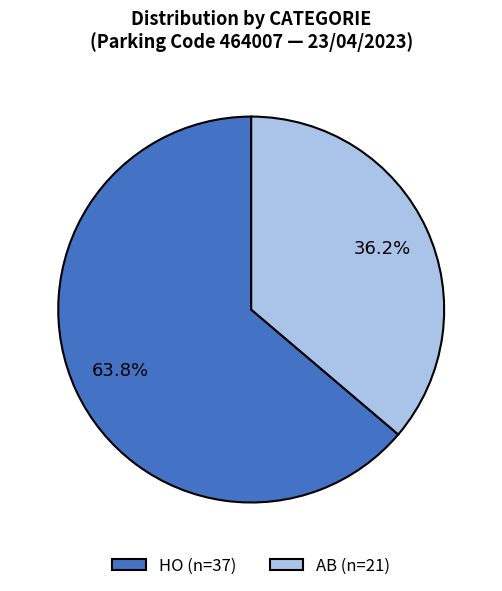

What is the ratio of the value at HO (n=37) to the value at AB (n=21)?

1.8